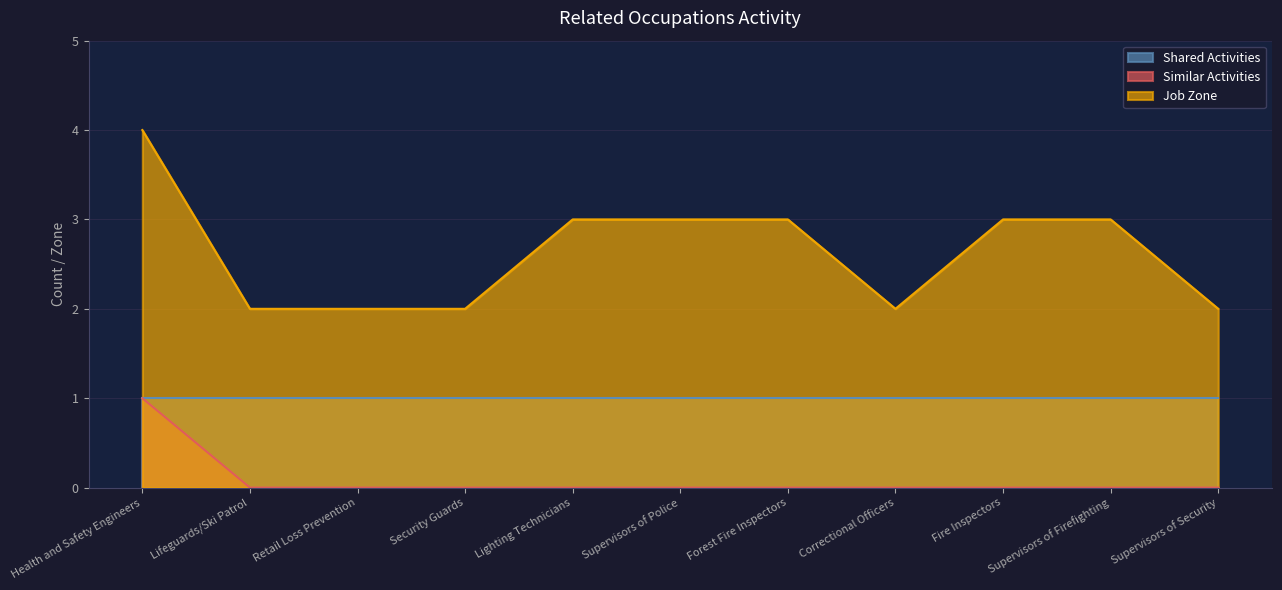

Is the value of Similar Activities at Security Guards greater than the value of Job Zone at Correctional Officers?

No